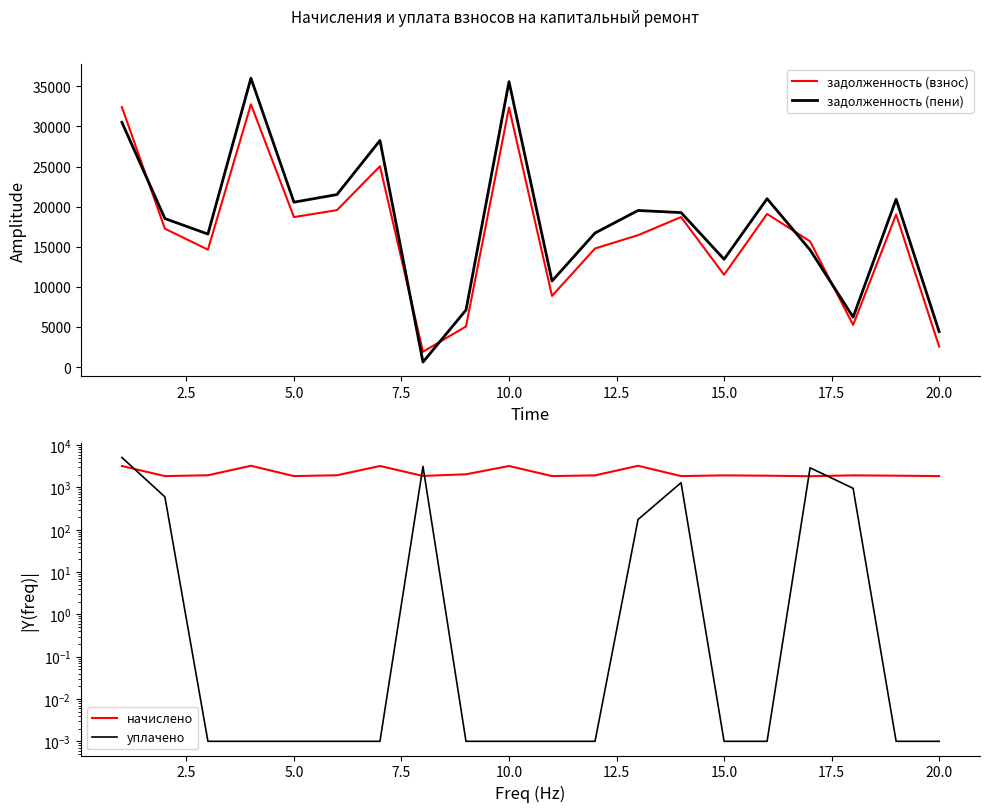

Is the value of начислено at 5.0 greater than the value of уплачено at 10.0?

Yes